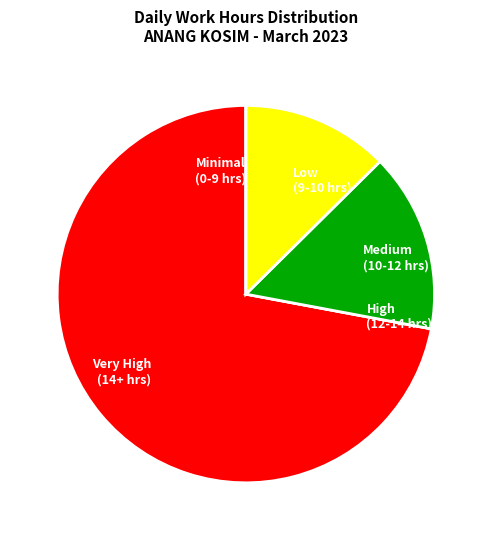

What is the ratio of the value at Very High (14+ hrs) to the value at Low (9-10 hrs)?

5.7